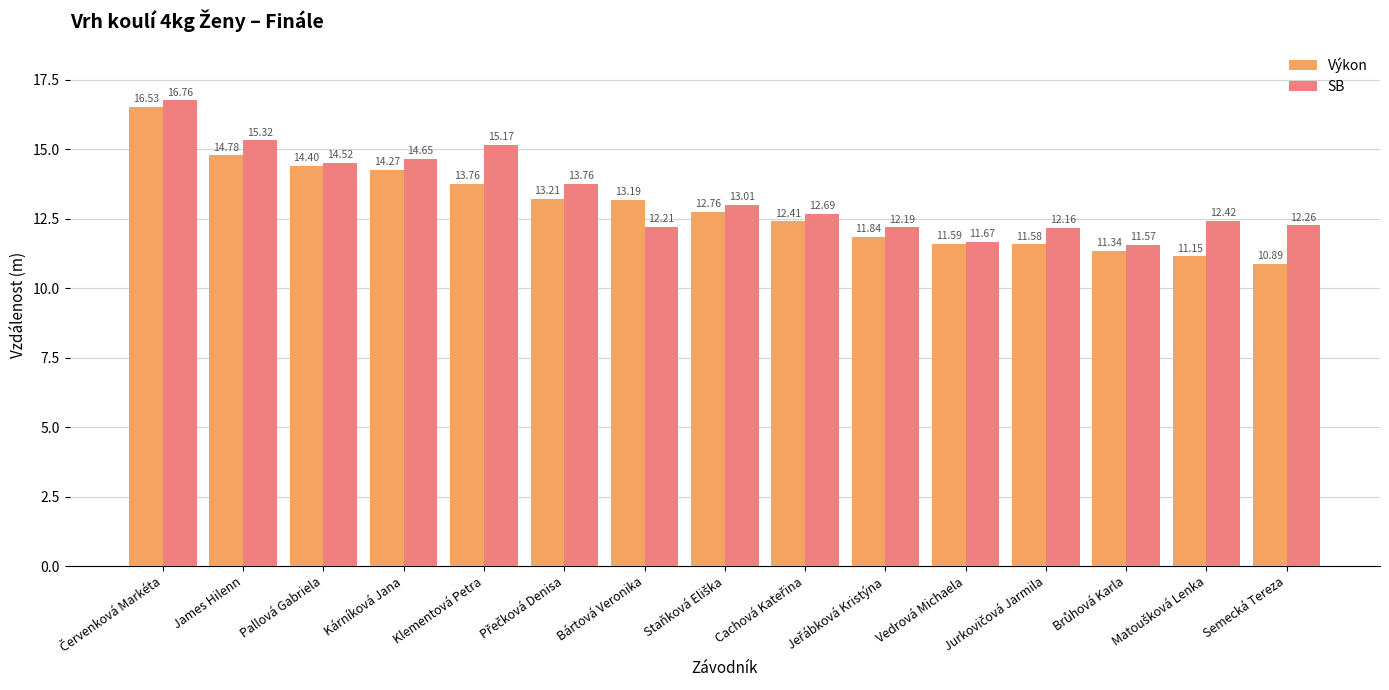

List the series in order of their peak value, highest first.

SB, Výkon